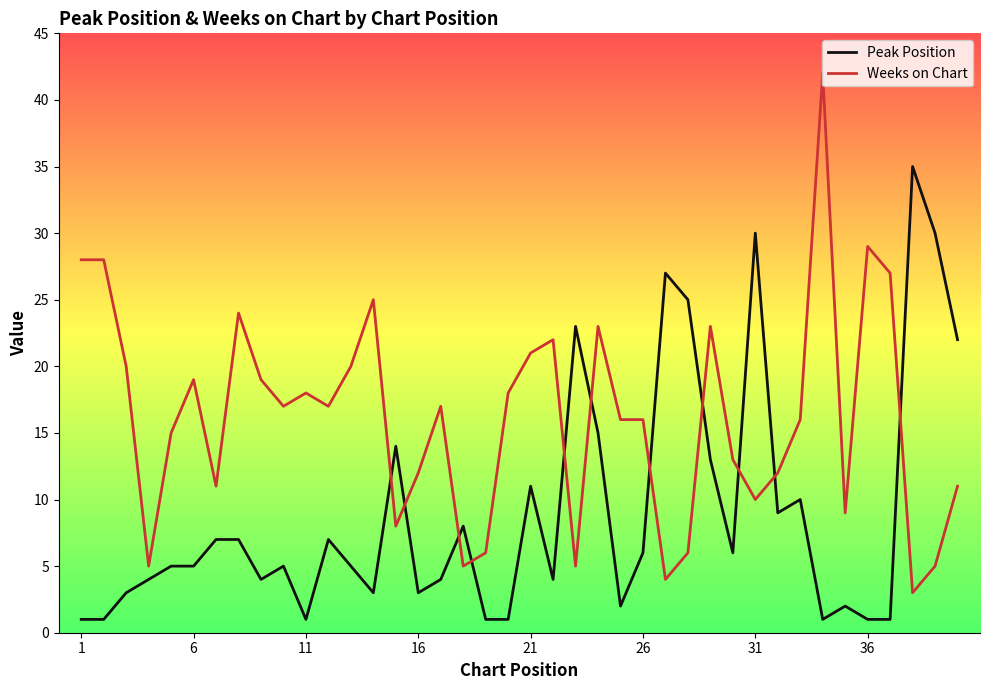

True or false: Peak Position and Weeks on Chart intersect in this chart.

True